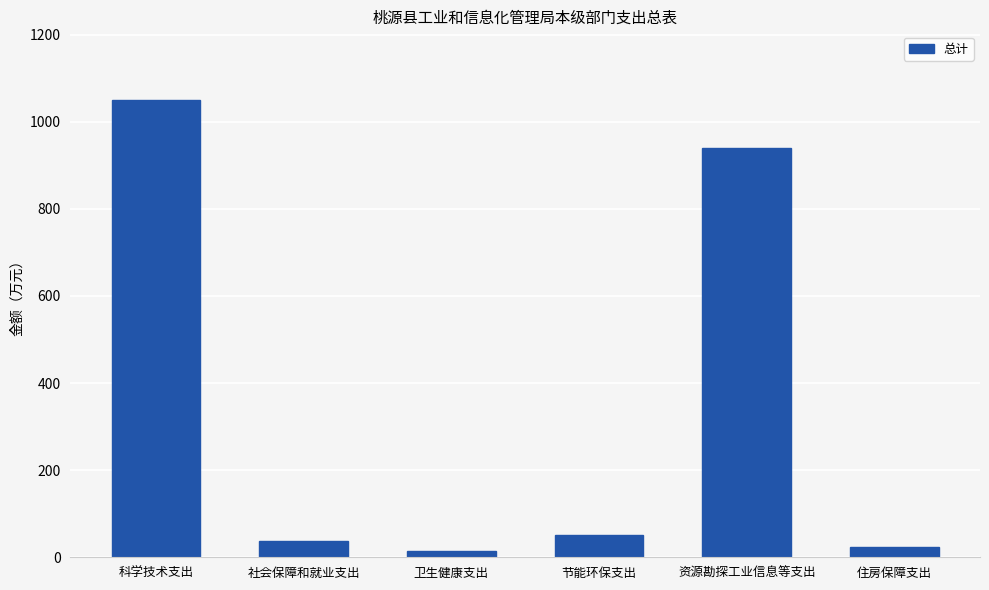

List the labels in order of value, smallest first.

卫生健康支出, 住房保障支出, 社会保障和就业支出, 节能环保支出, 资源勘探工业信息等支出, 科学技术支出